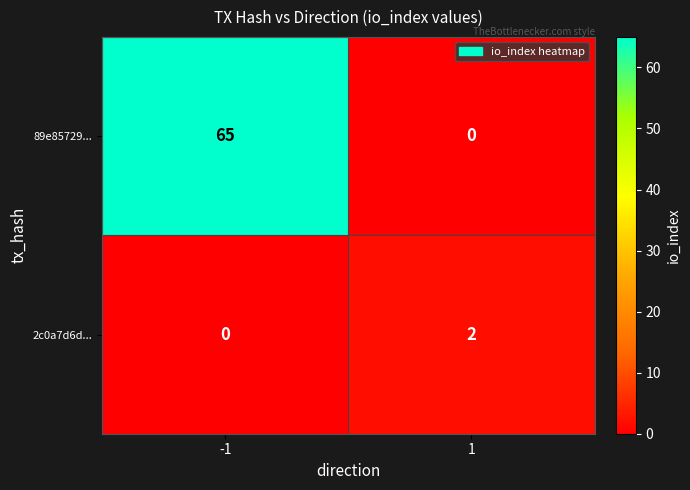

What is the difference between the 89e85729... values at 1 and -1?

65